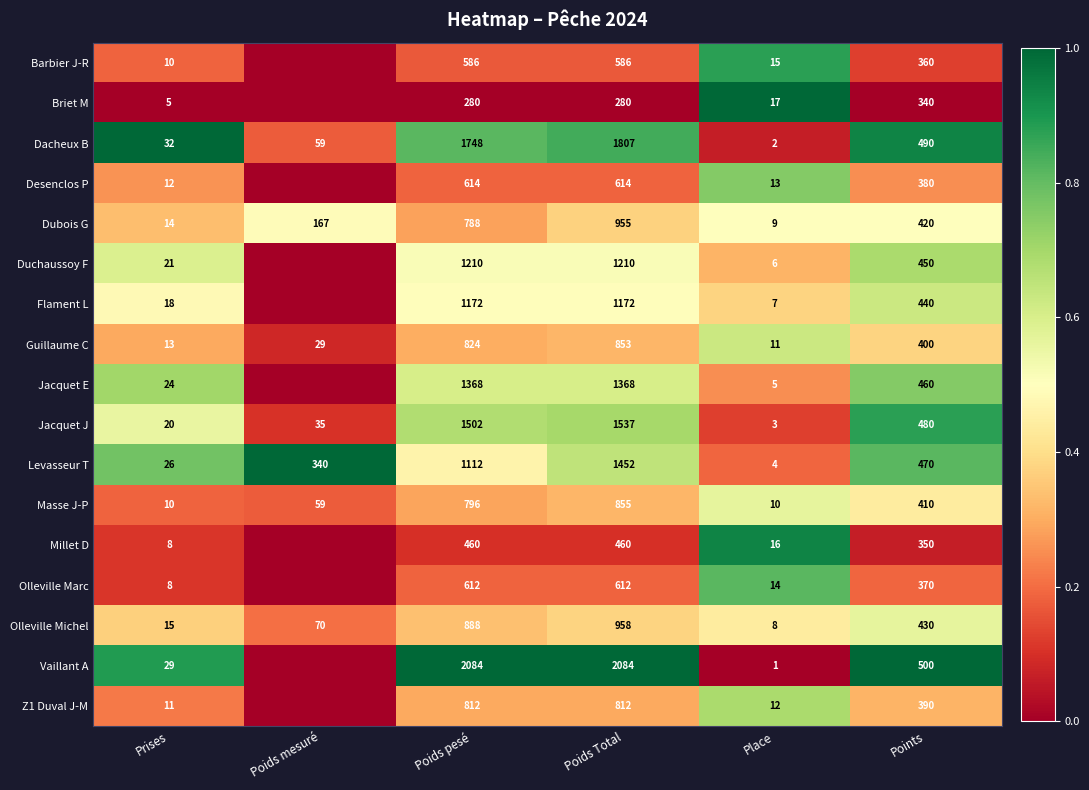

What is the difference between the Masse J-P values at Poids Total and Place?

845